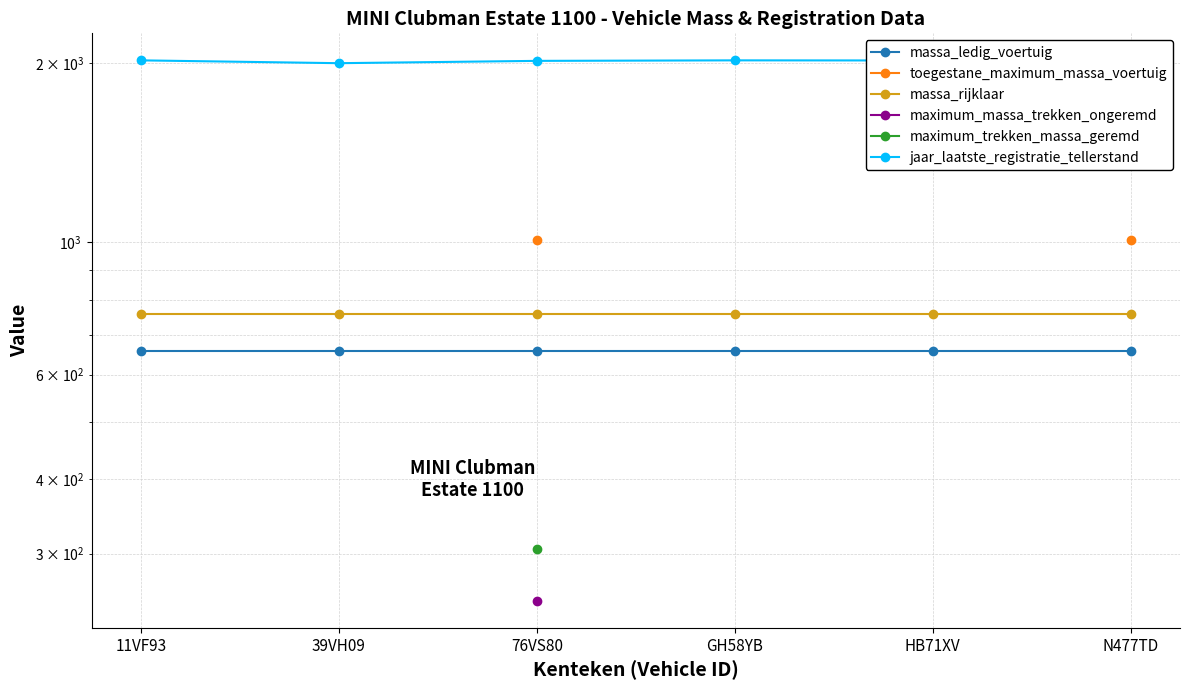

True or false: massa_rijklaar and maximum_massa_trekken_ongeremd cross at least once.

False